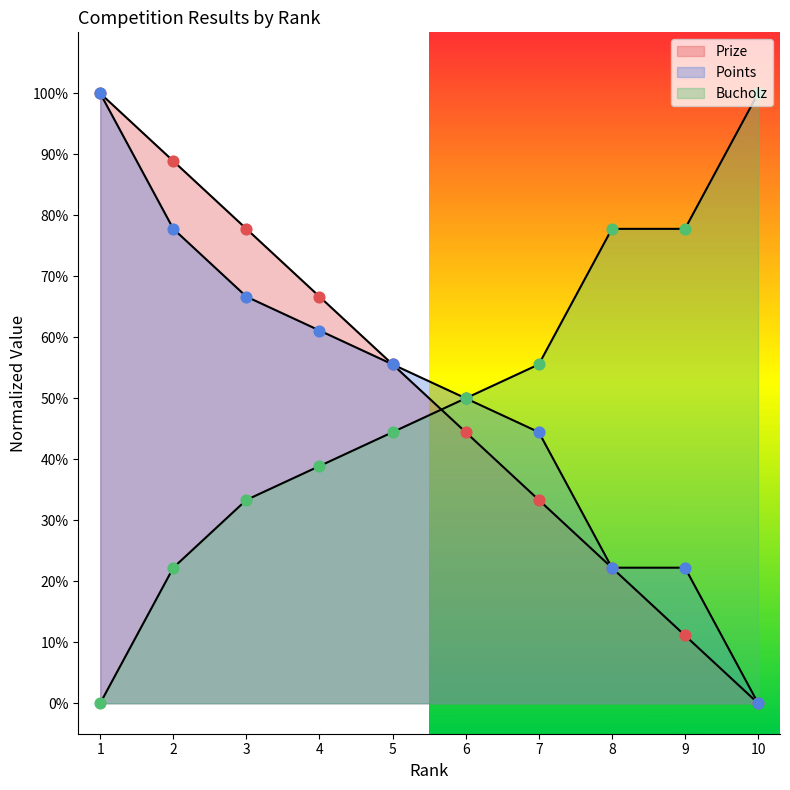

At how many categories does at least one series exceed 0?

10